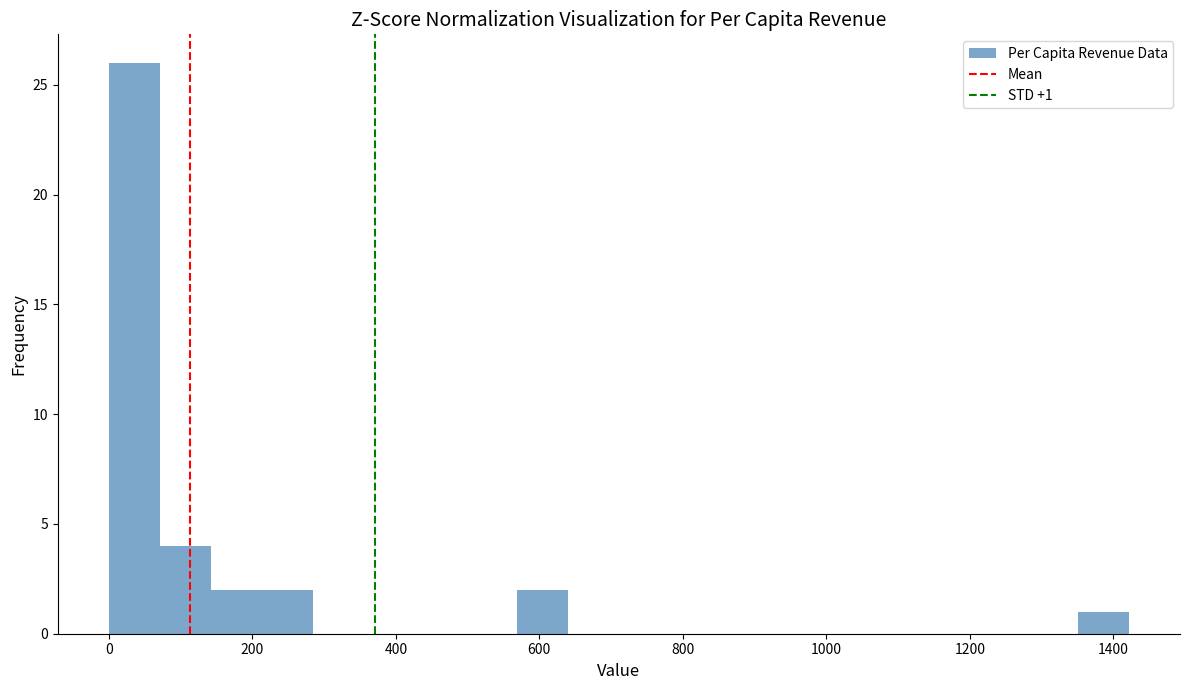

Around what value on the x-axis is the tallest bar? Give the approximate position of its centre, as read against the axis.

40